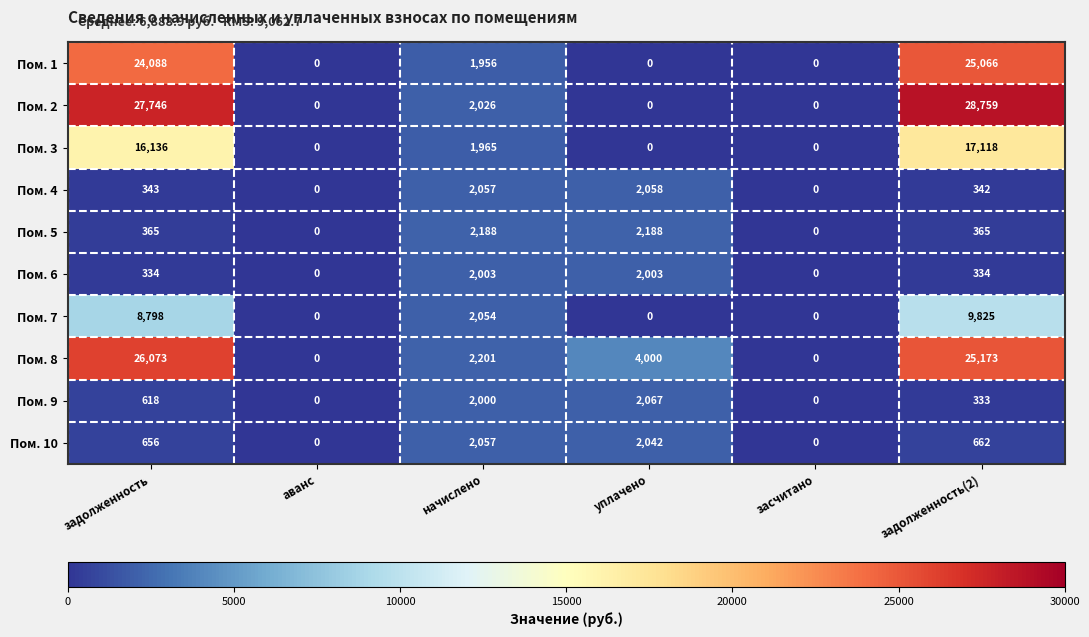

Which series changed the most between задолженность and начислено?

Пом. 2